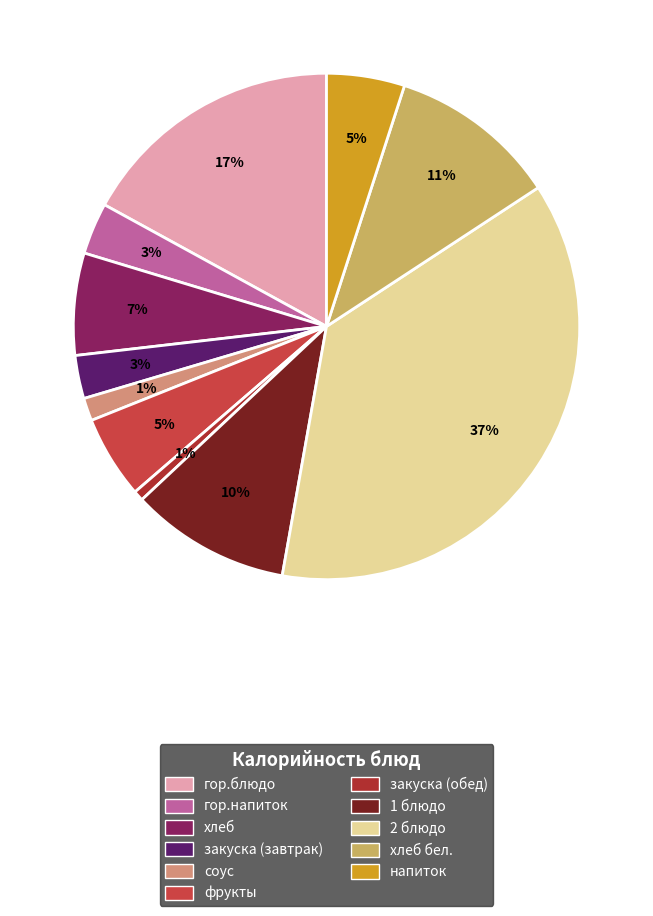

Count the number of slices in the pie.

11